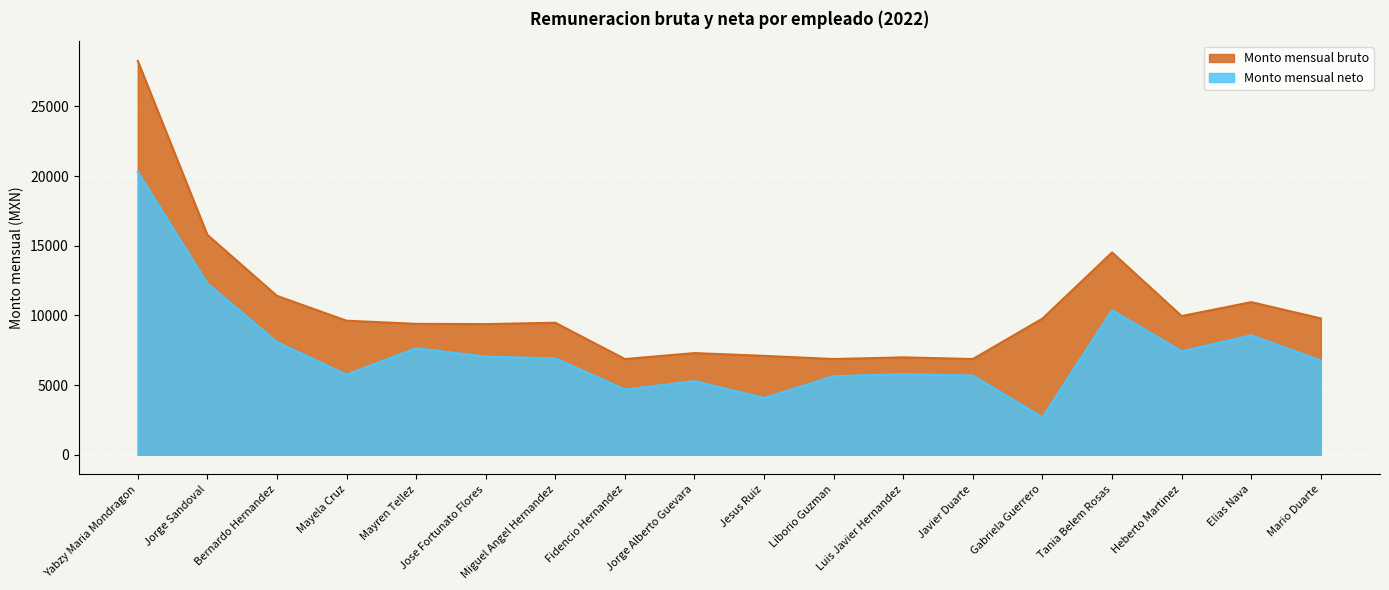

How many interior local peaks does the Monto mensual neto series have?

5